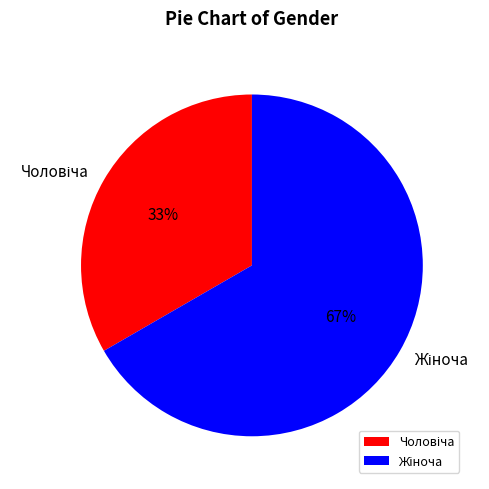

Is there any slice that represents more than half of the pie?

Yes